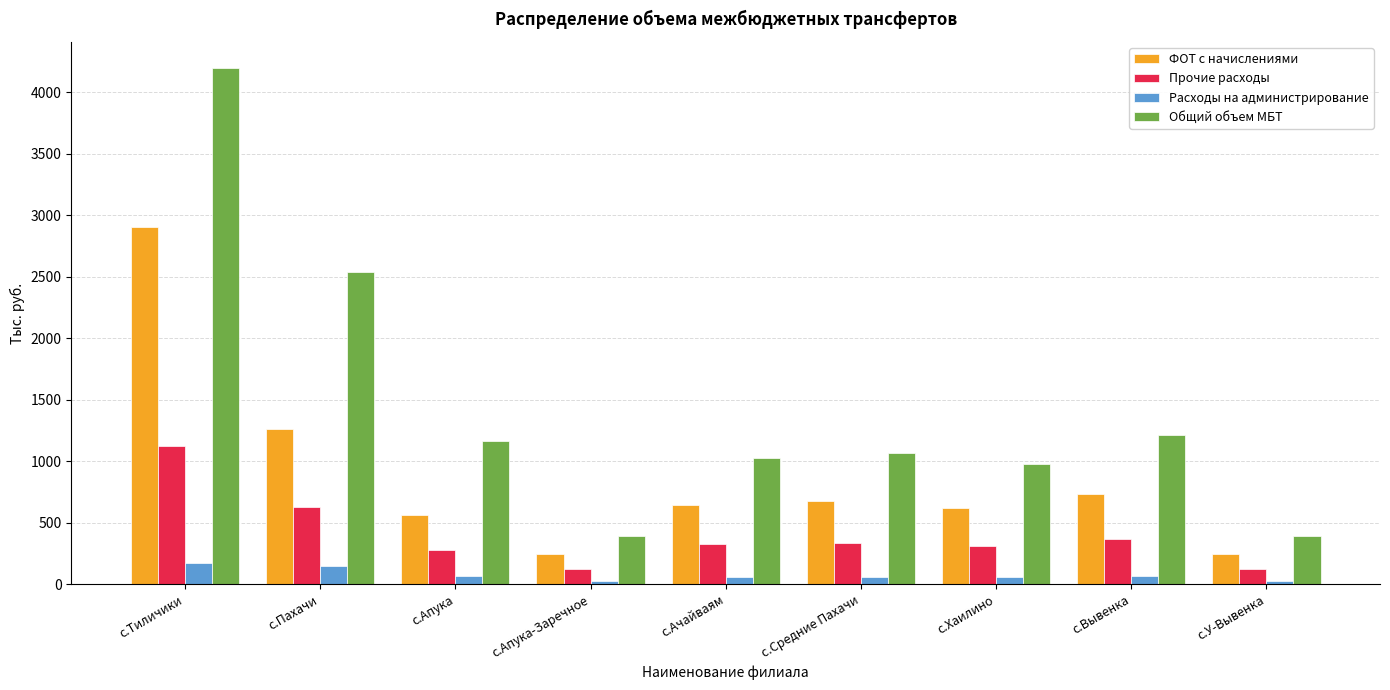

Which series changed the most between с.Пахачи and с.Ачайваям?

Общий объем МБТ